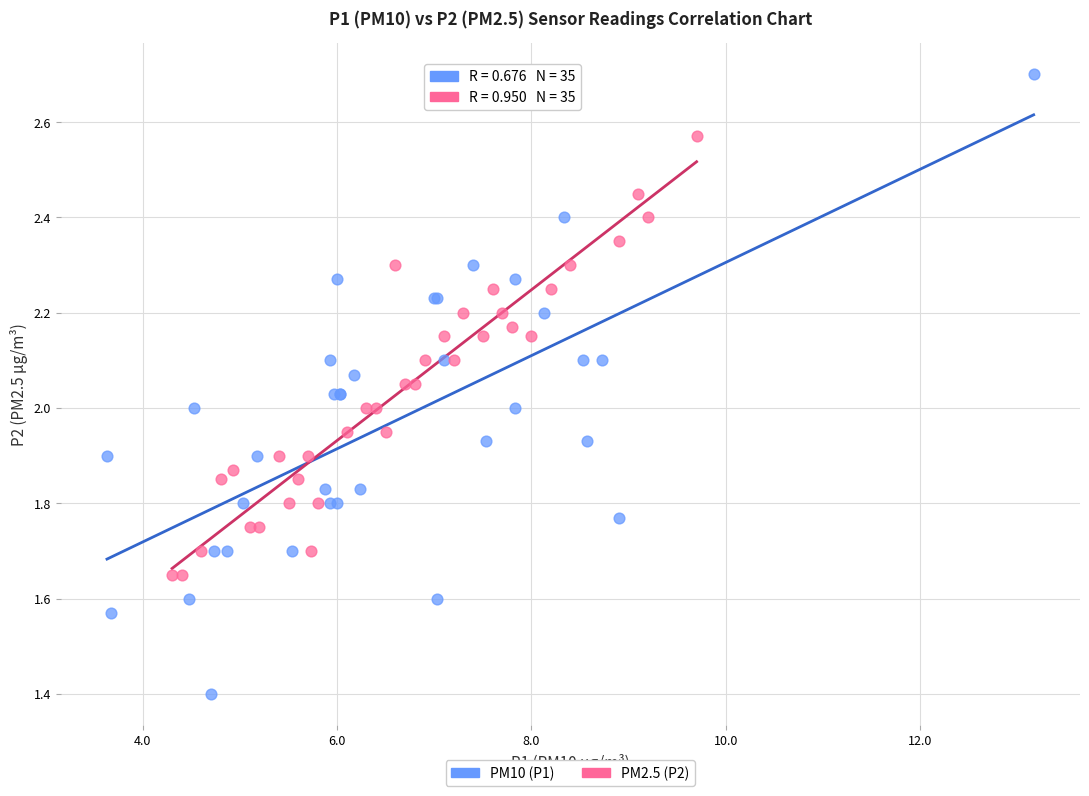

Which series reaches the minimum Y coordinate?

PM10 (P1)